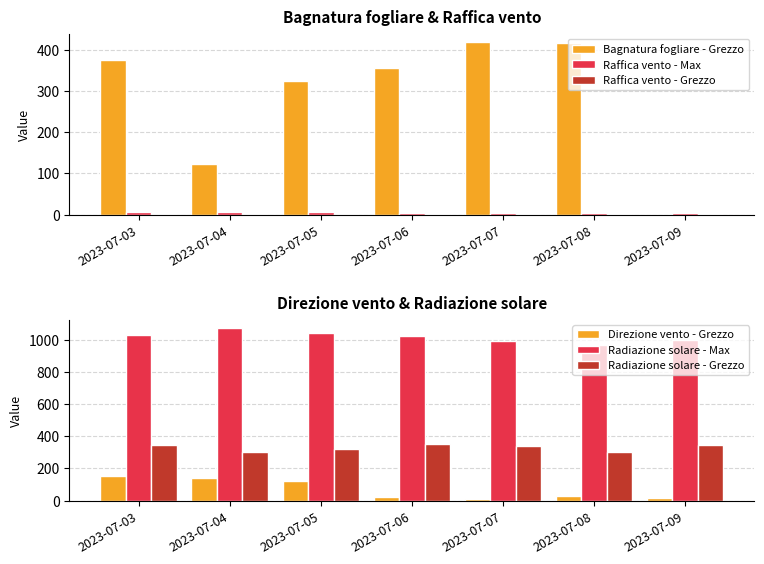

Reading left to right, what are all the values shown in this chart?

Bagnatura fogliare - Grezzo: 2023-07-03=374.8	2023-07-04=122.0	2023-07-05=323.5	2023-07-06=355.0	2023-07-07=418.5	2023-07-08=417.6	2023-07-09=0.0
Raffica vento - Max: 2023-07-03=5.7	2023-07-04=5.8	2023-07-05=5.2	2023-07-06=4.9	2023-07-07=3.8	2023-07-08=3.5	2023-07-09=5.0
Raffica vento - Grezzo: 2023-07-03=2.4	2023-07-04=2.3	2023-07-05=2.1	2023-07-06=2.2	2023-07-07=1.9	2023-07-08=1.6	2023-07-09=1.8
Direzione vento - Grezzo: 2023-07-03=151.0	2023-07-04=143.0	2023-07-05=120.0	2023-07-06=20.0	2023-07-07=9.0	2023-07-08=30.0	2023-07-09=19.0
Radiazione solare - Max: 2023-07-03=1028.1	2023-07-04=1069.8	2023-07-05=1038.3	2023-07-06=1019.6	2023-07-07=992.4	2023-07-08=964.0	2023-07-09=996.3
Radiazione solare - Grezzo: 2023-07-03=348.2	2023-07-04=301.2	2023-07-05=319.8	2023-07-06=349.4	2023-07-07=337.1	2023-07-08=302.3	2023-07-09=342.8